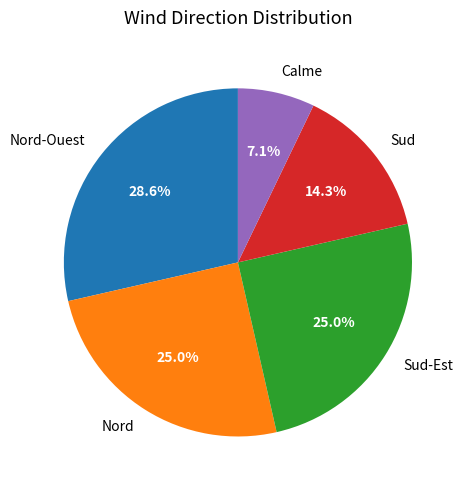

What percentage is the Nord slice, to the nearest percent?

25%